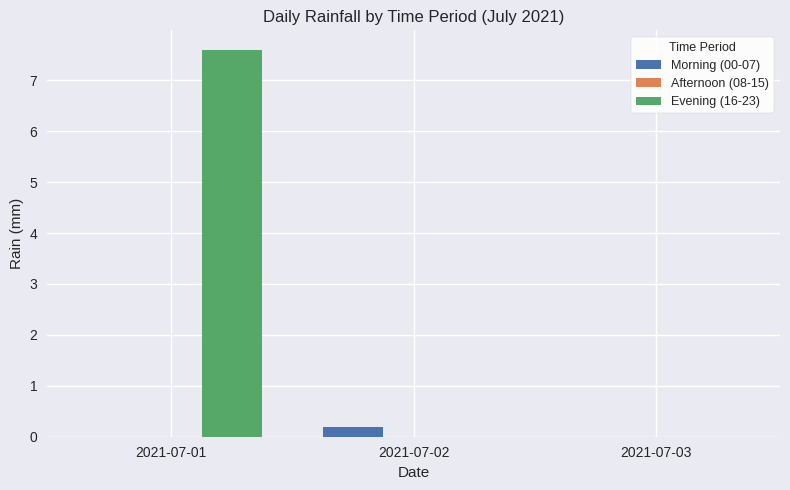

True or false: Evening (16-23) has a value of 0.0 at 2021-07-02.

True